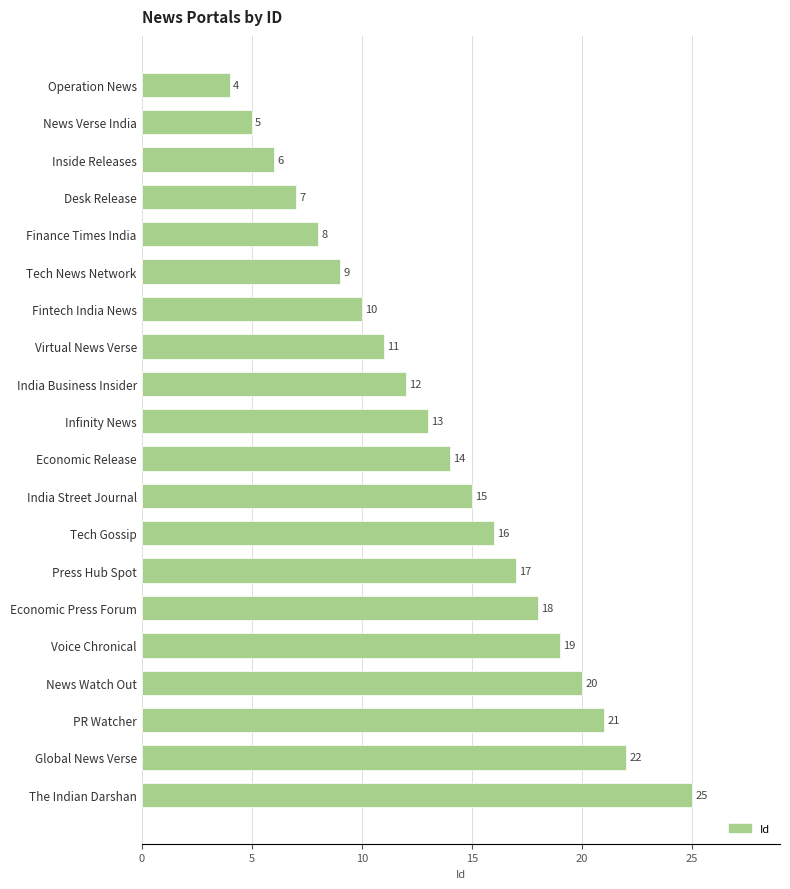

What is the average value?

14